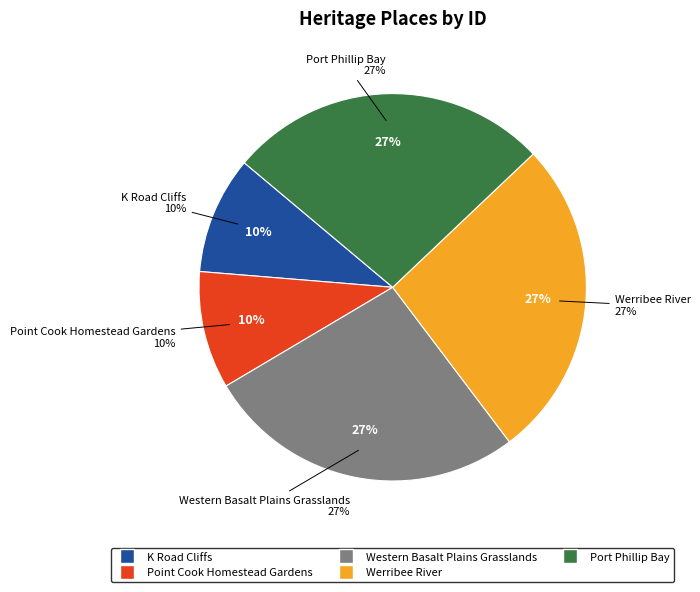

What percentage do Werribee River and K Road Cliffs together represent?

36.6%